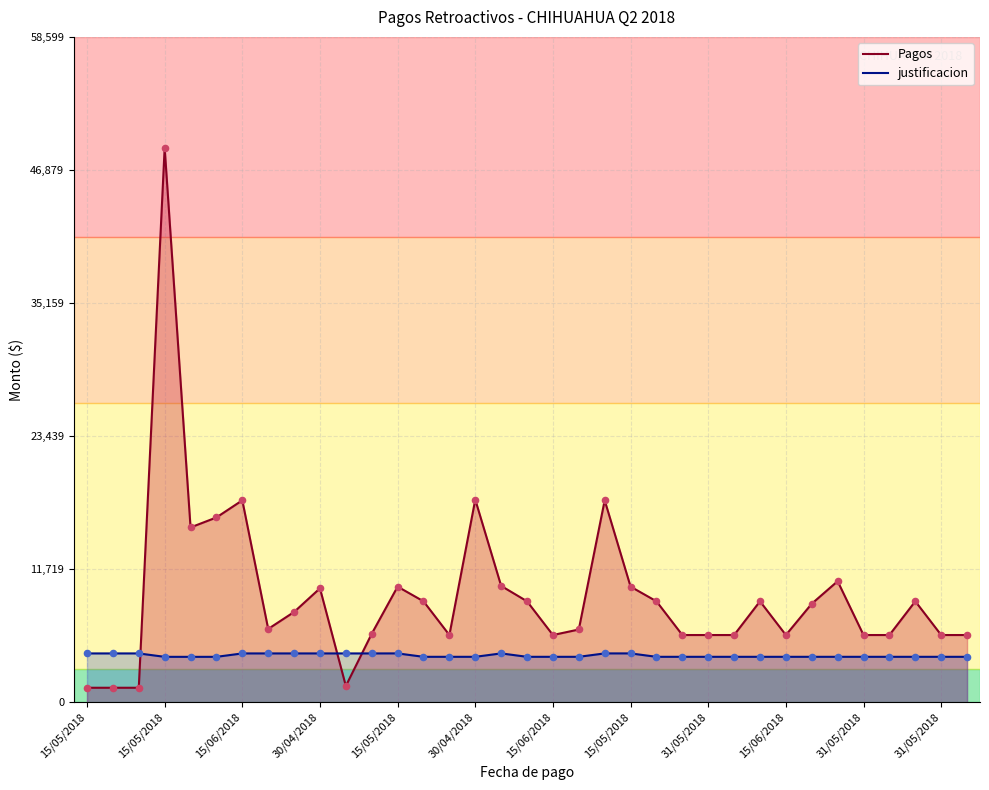

Which series has the largest total across all categories?

Pagos